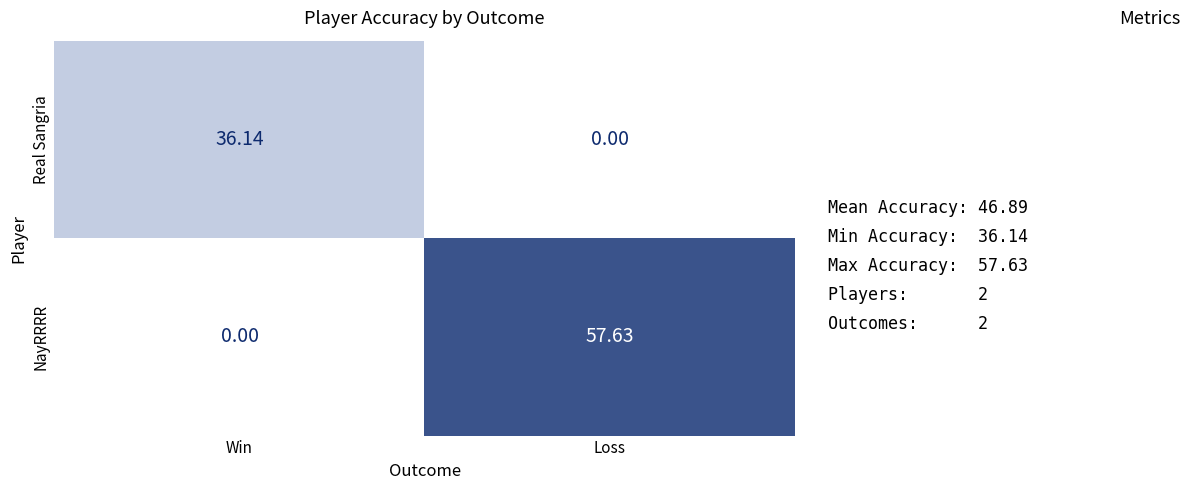

Which category has the highest value in the NayRRRR series?

Loss